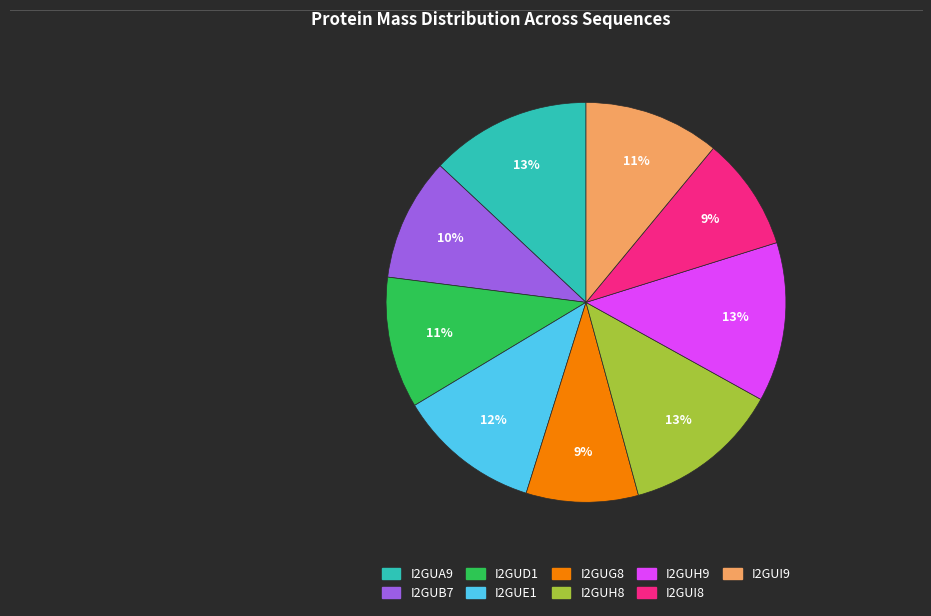

To the nearest percent, what is the difference between the I2GUI9 and I2GUG8 slice percentages?

2%